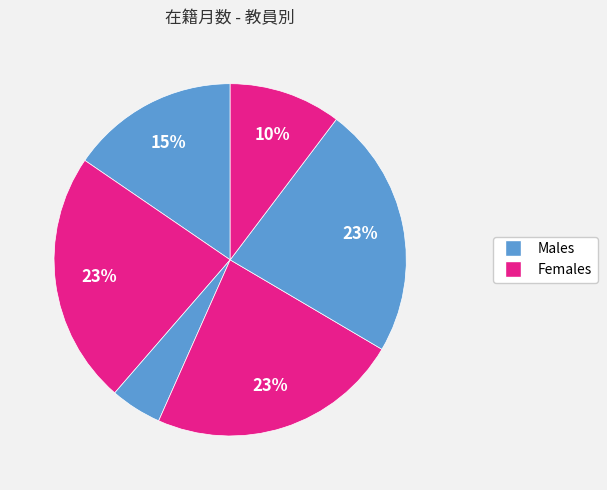

Count the number of slices in the pie.

6